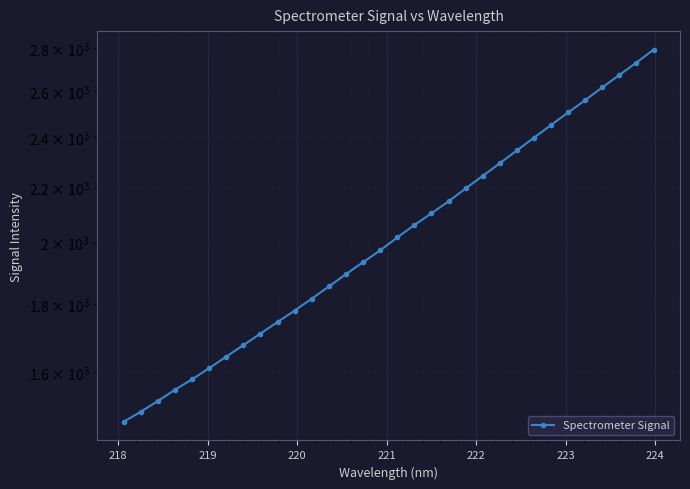

What is the difference between the maximum and second lowest values?

1297.5